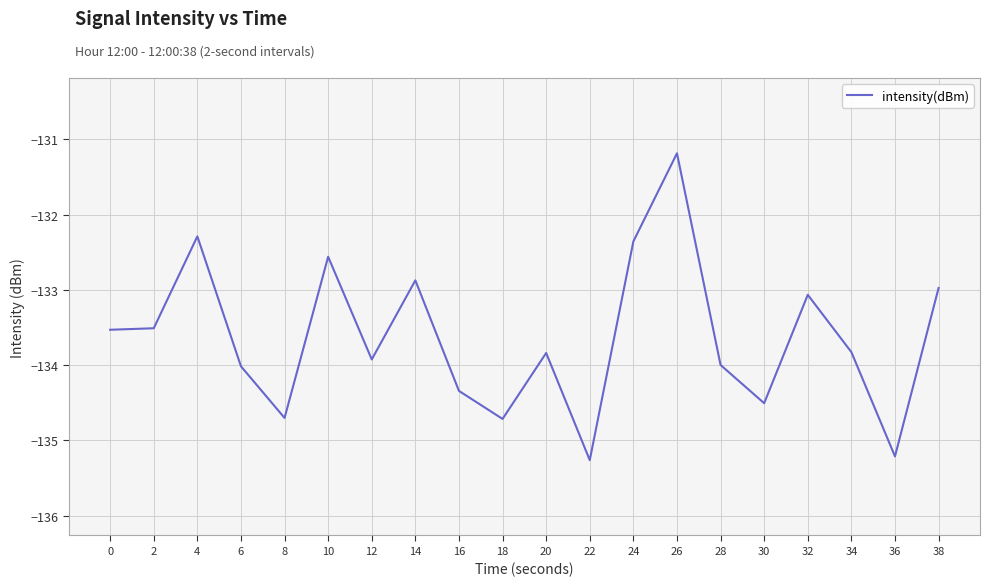

What is the approximate value at 26?

-131.2